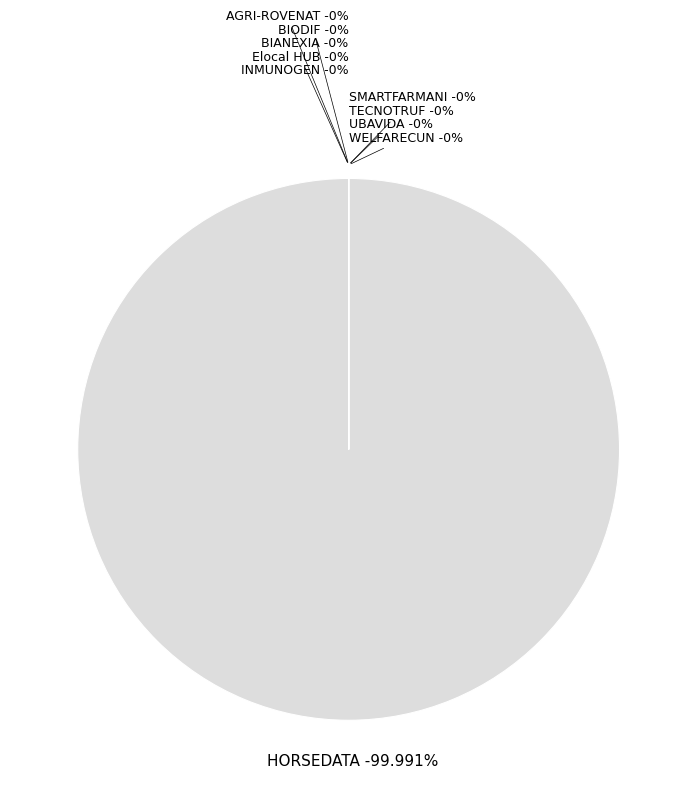

Do HORSEDATA and WELFARECUN together represent more than half of the pie?

Yes